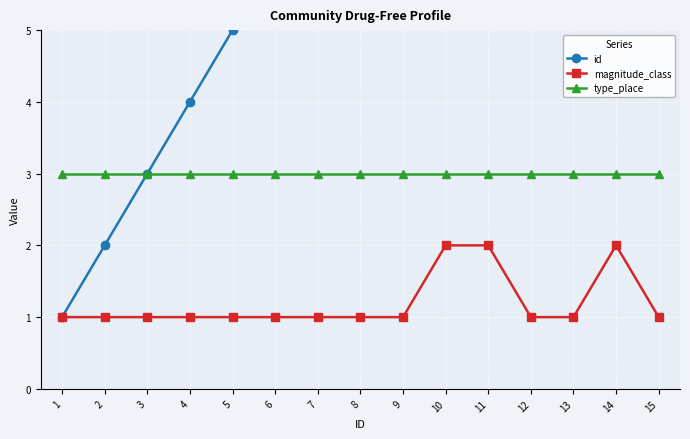

Reading left to right, extract all data points from this chart.

id: 1	2	3	4	5	6	7	8	9	10	11	12	13	14	15
magnitude_class: 1	1	1	1	1	1	1	1	1	2	2	1	1	2	1
type_place: 3	3	3	3	3	3	3	3	3	3	3	3	3	3	3